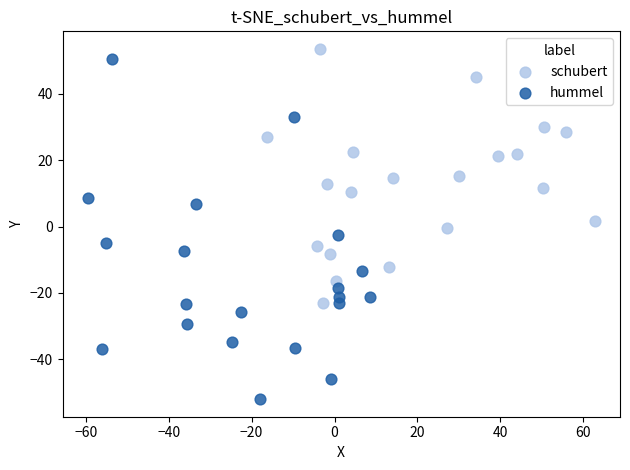

Which series reaches the minimum Y coordinate?

hummel